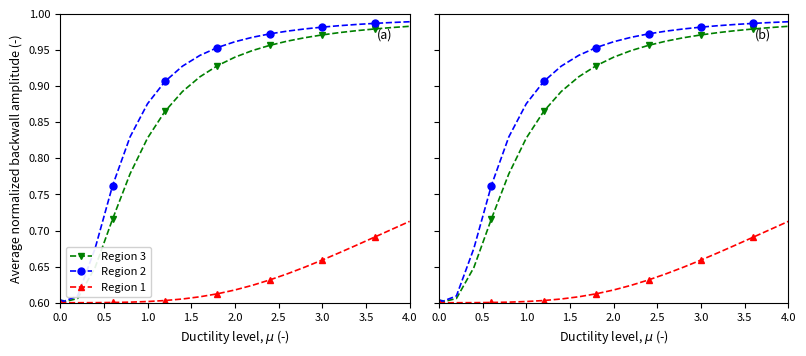

What is the value of the Region 1 point at the 14th from the left?

0.6